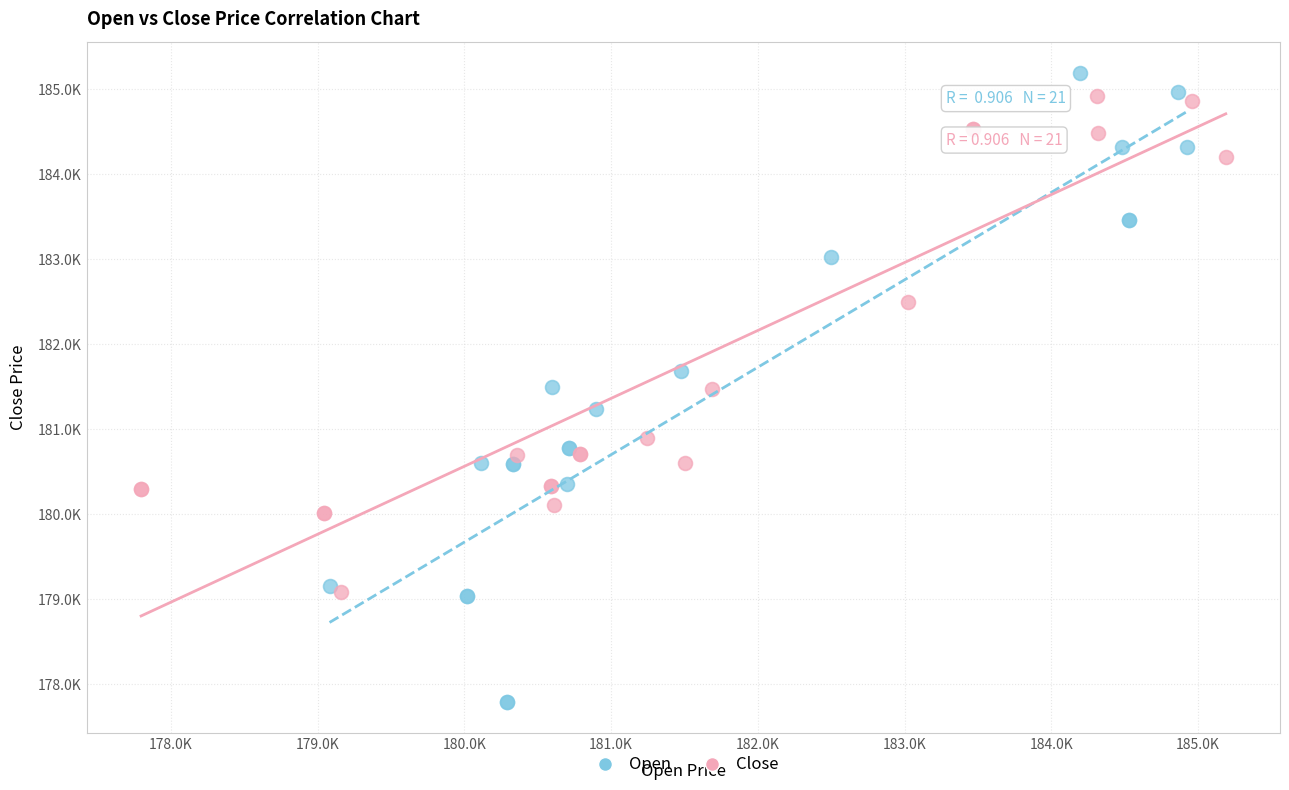

Which series reaches the maximum Y coordinate?

Open